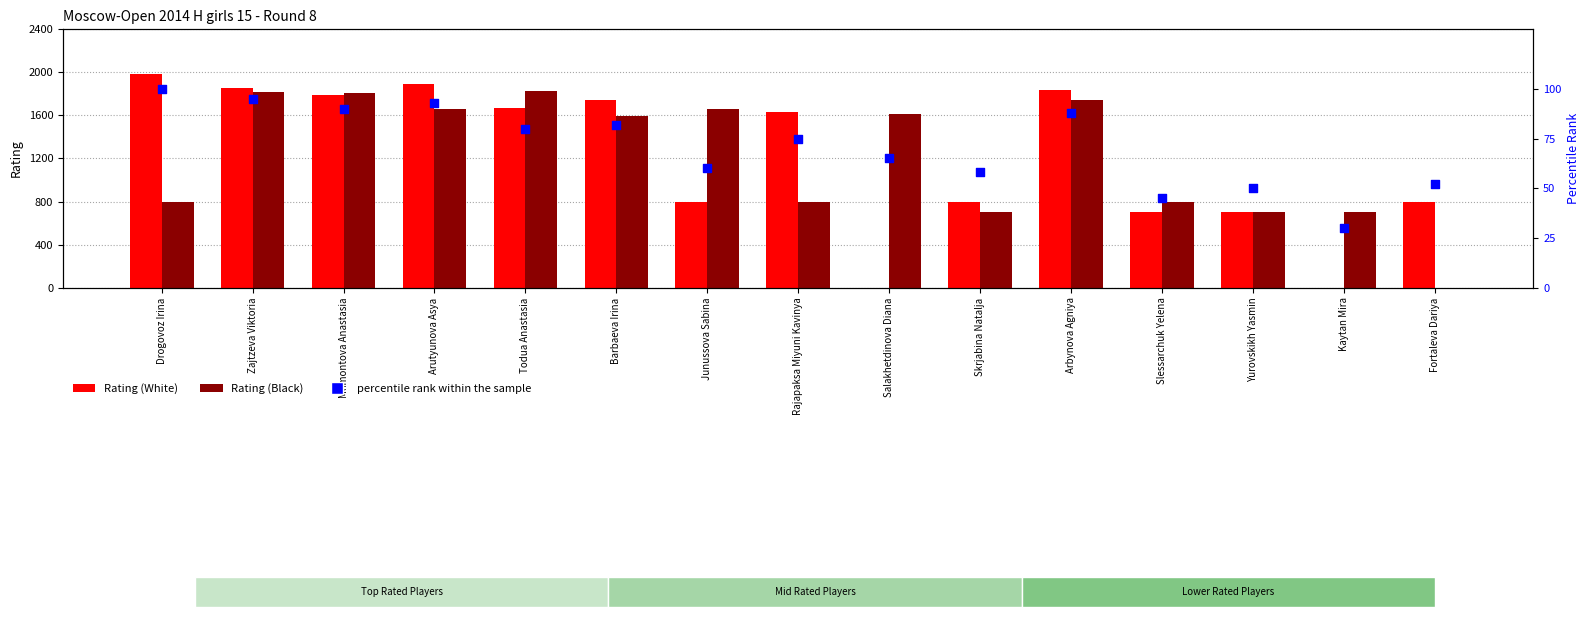

Is the value of Rating (White) at Kaytan Mira greater than the value of Rating (Black) at Yurovskikh Yasmin?

No